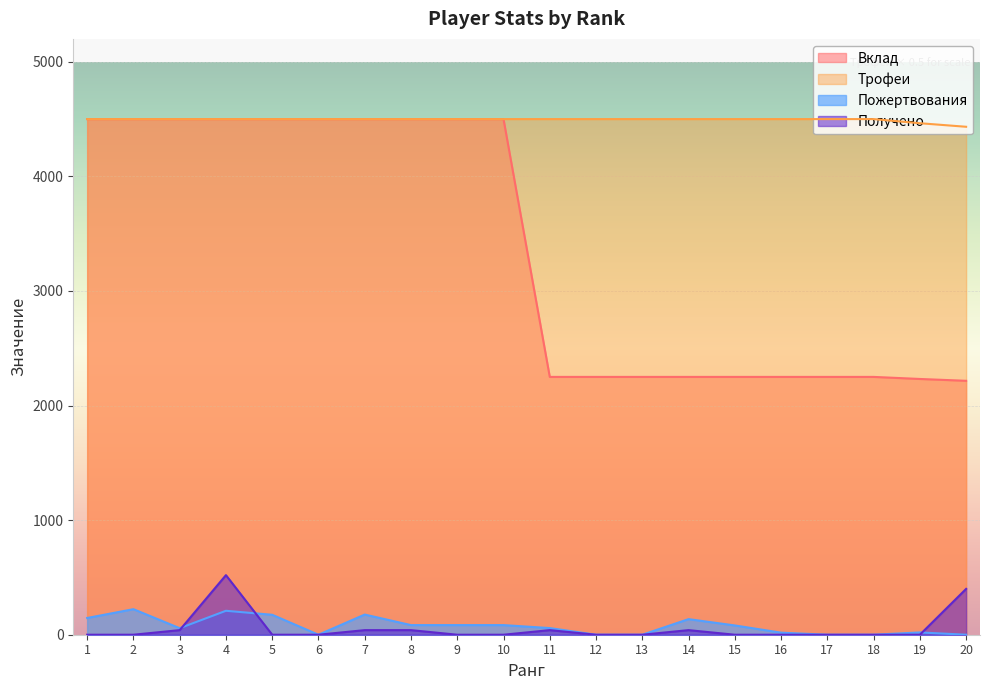

How many lines are shown in the chart?

4